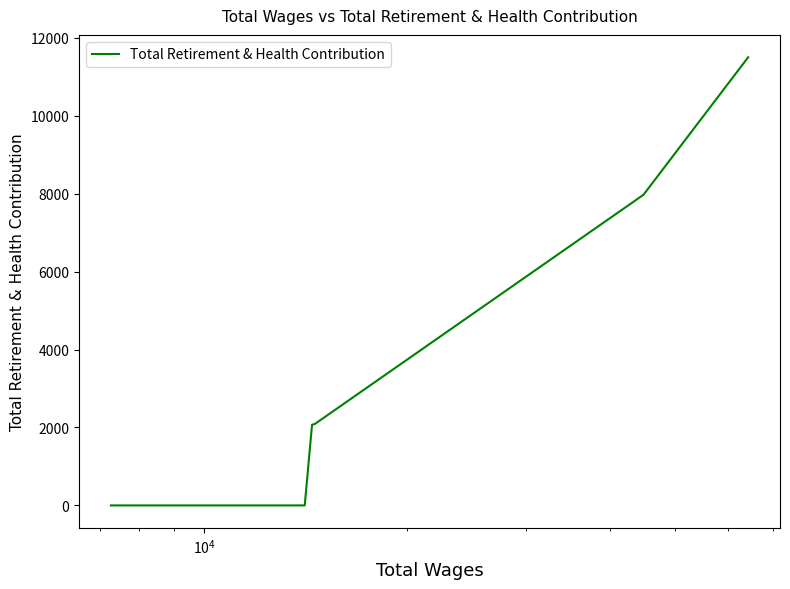

True or false: the data has more than 1 interior local peaks.

False